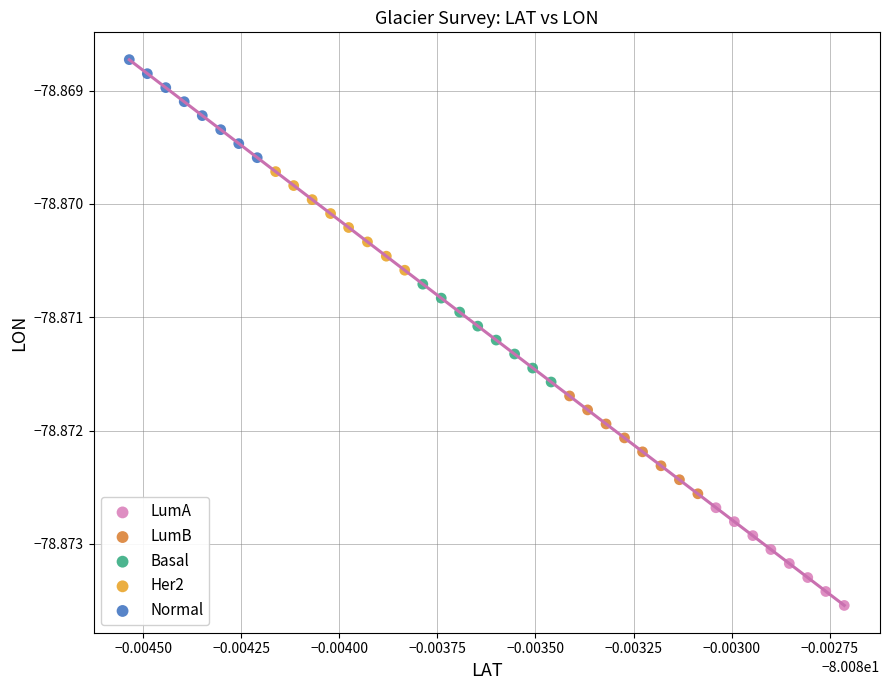

Which series reaches the minimum Y coordinate?

LumA